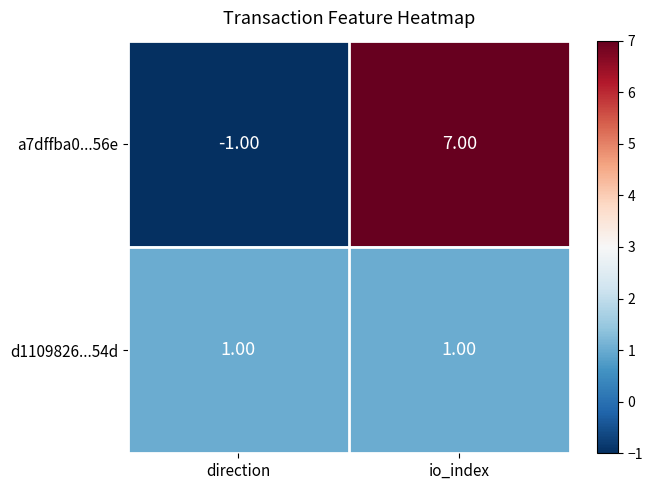

Where is a7dffba0...56e nearest to the value 3?

direction